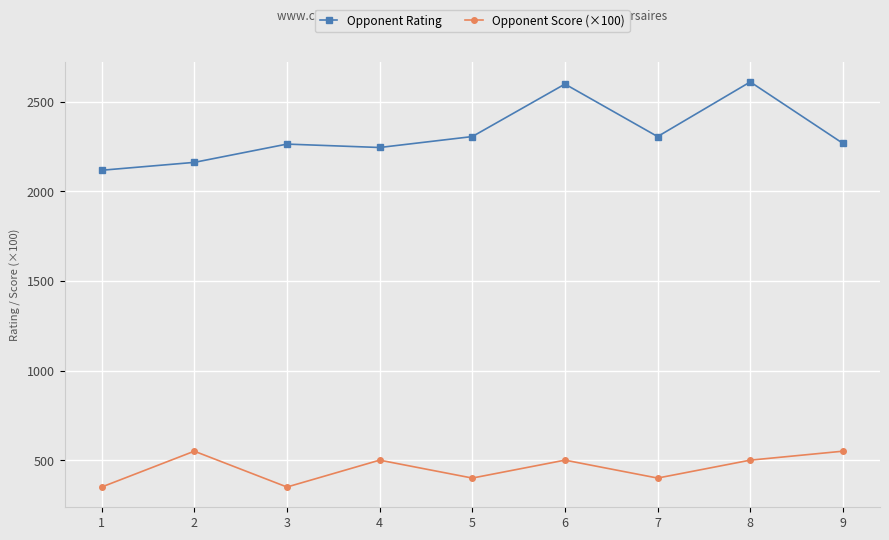

True or false: Opponent Score (×100) and Opponent Rating intersect in this chart.

False